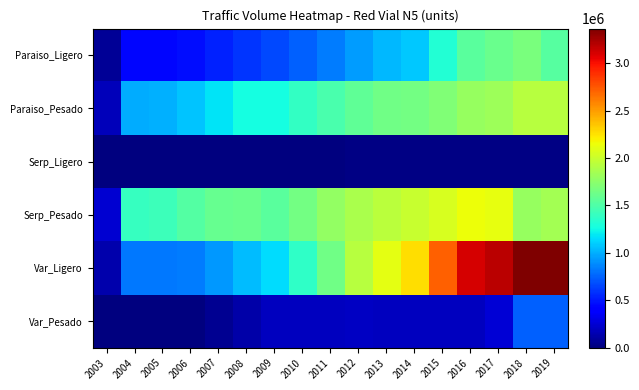

Between 2005 and 2015, which series saw the biggest shift?

Var_Ligero